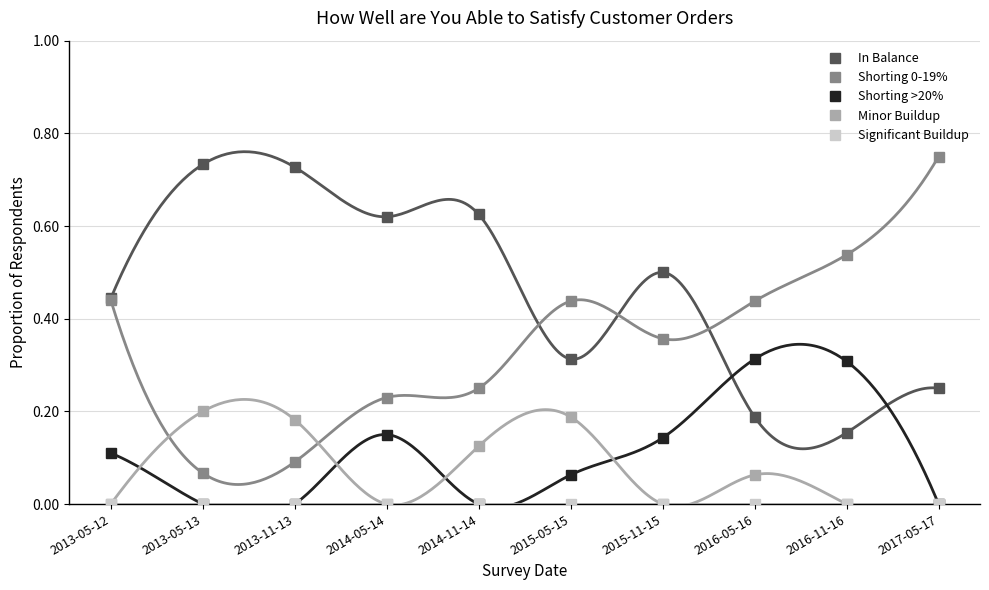

What is the sum of the In Balance values at 2016-05-16 and 2014-05-14?

0.8